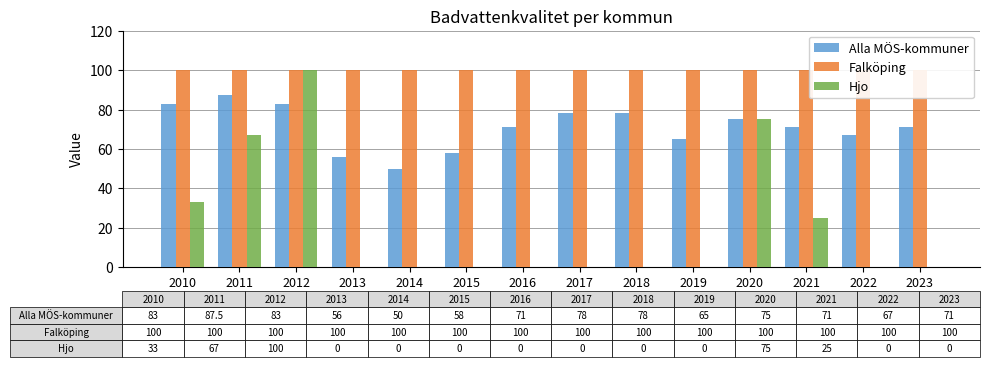

The Falköping series shows 100.0 at 2018. True or false?

True